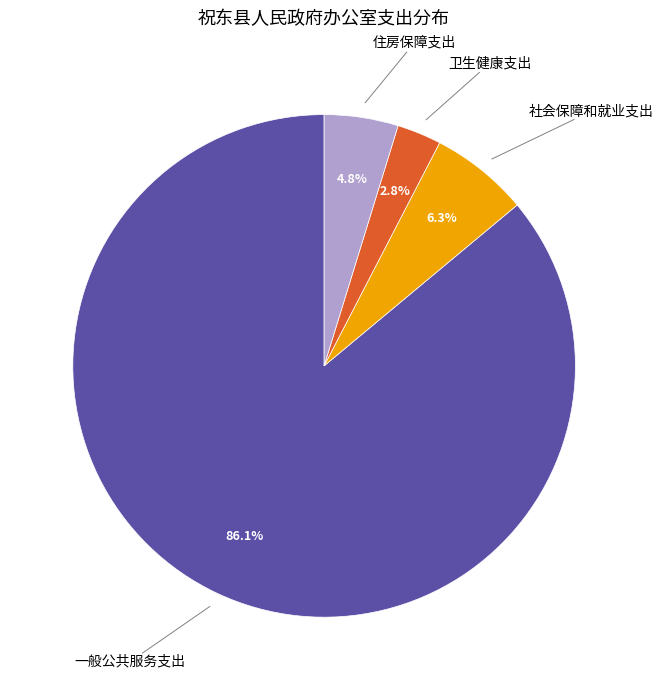

Does any single category account for the majority?

Yes